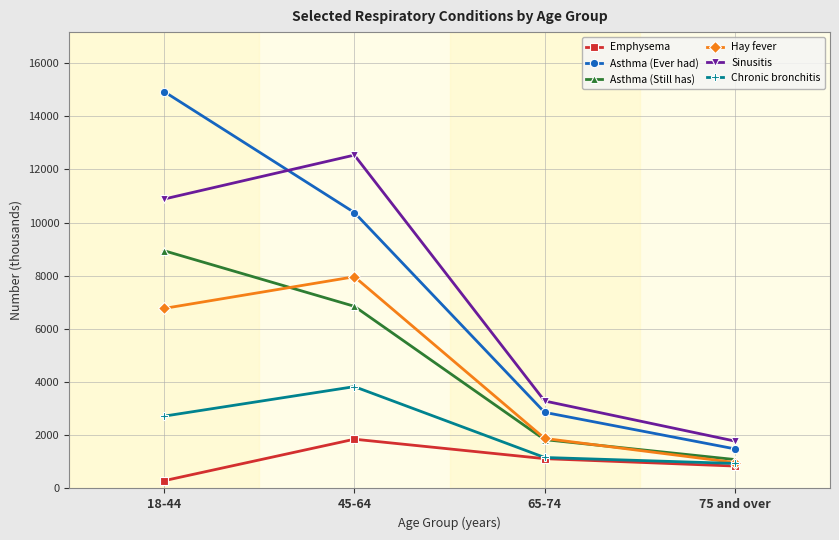

Is this an area chart (filled region under the line)?

No